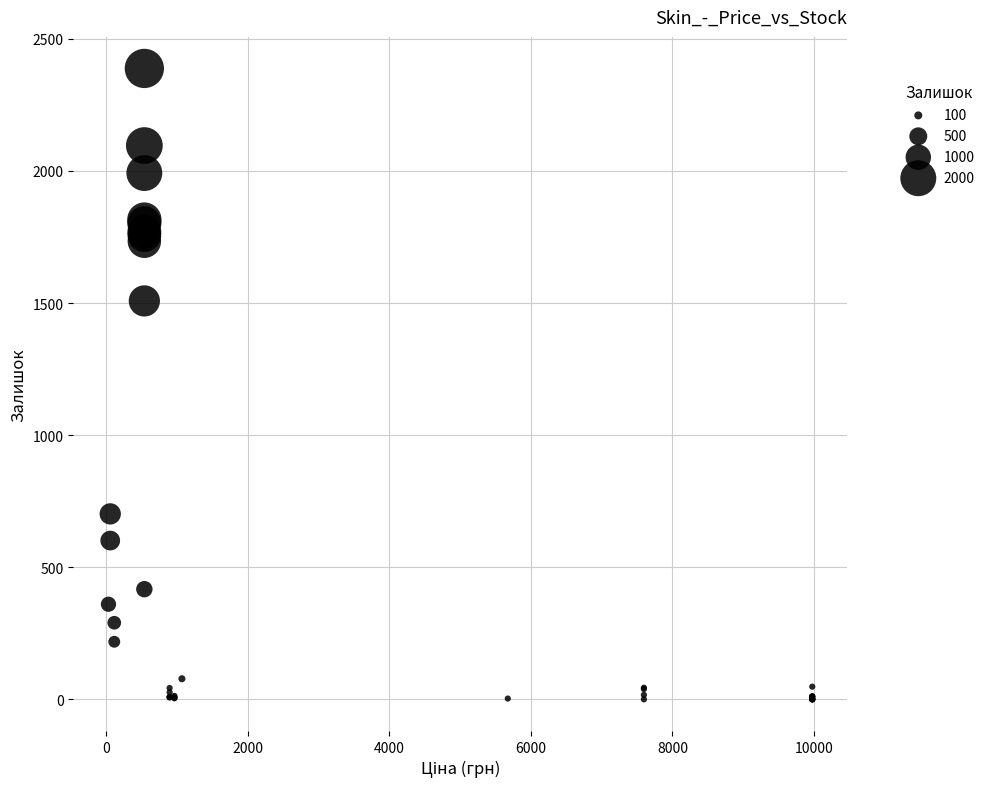

What Y value in the scatter plot is closest to 1194?

1508